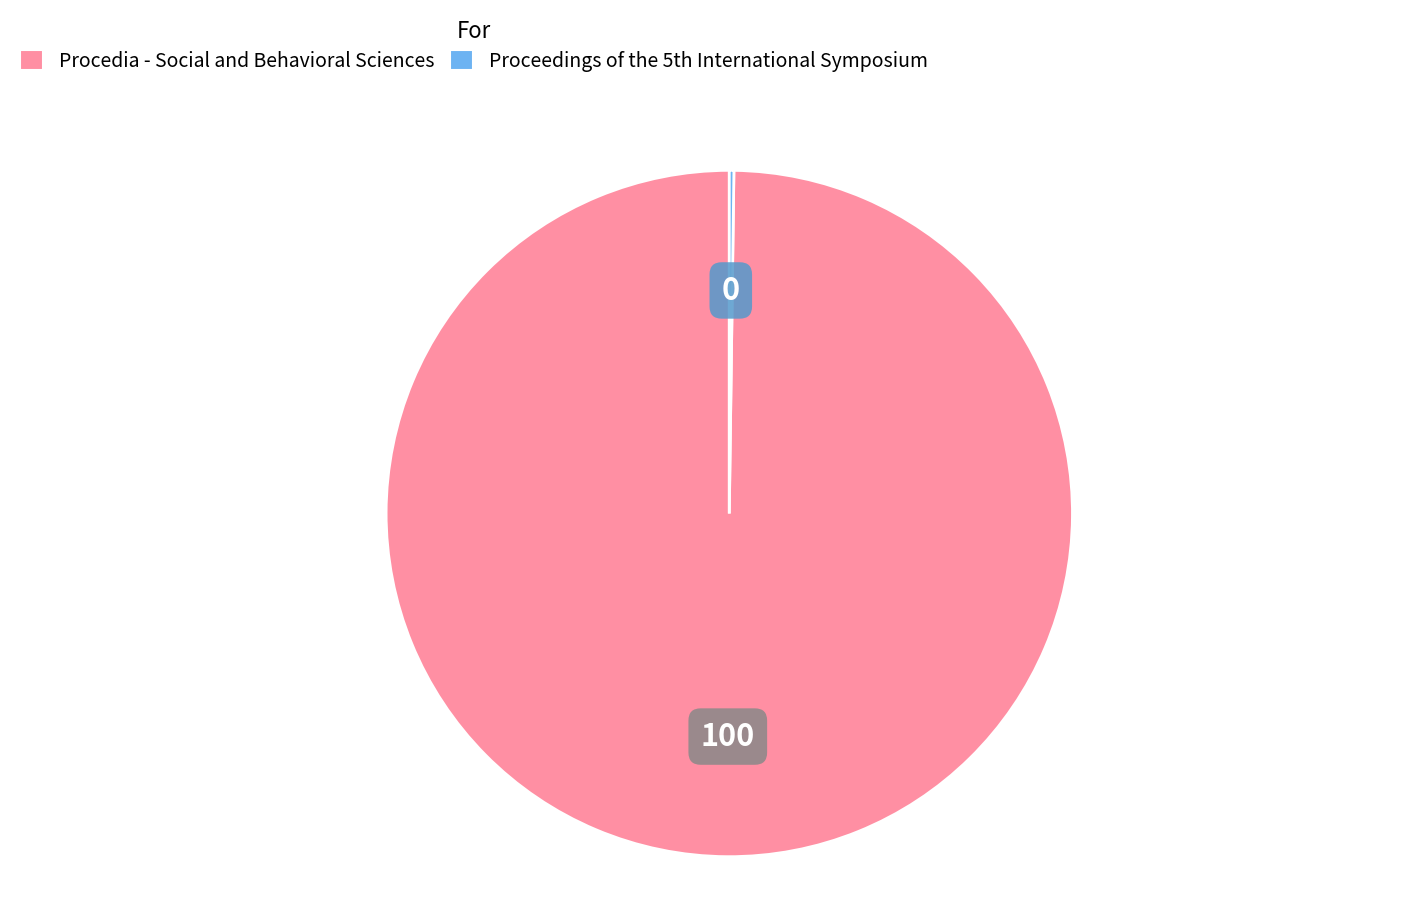

True or false: Procedia - Social and Behavioral Sciences accounts for 100% of the total.

True